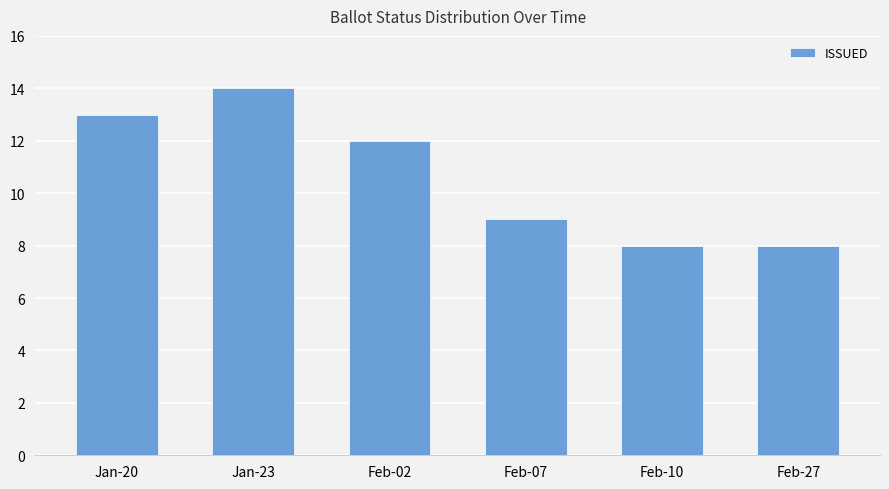

How many values are between 8 and 13?

5